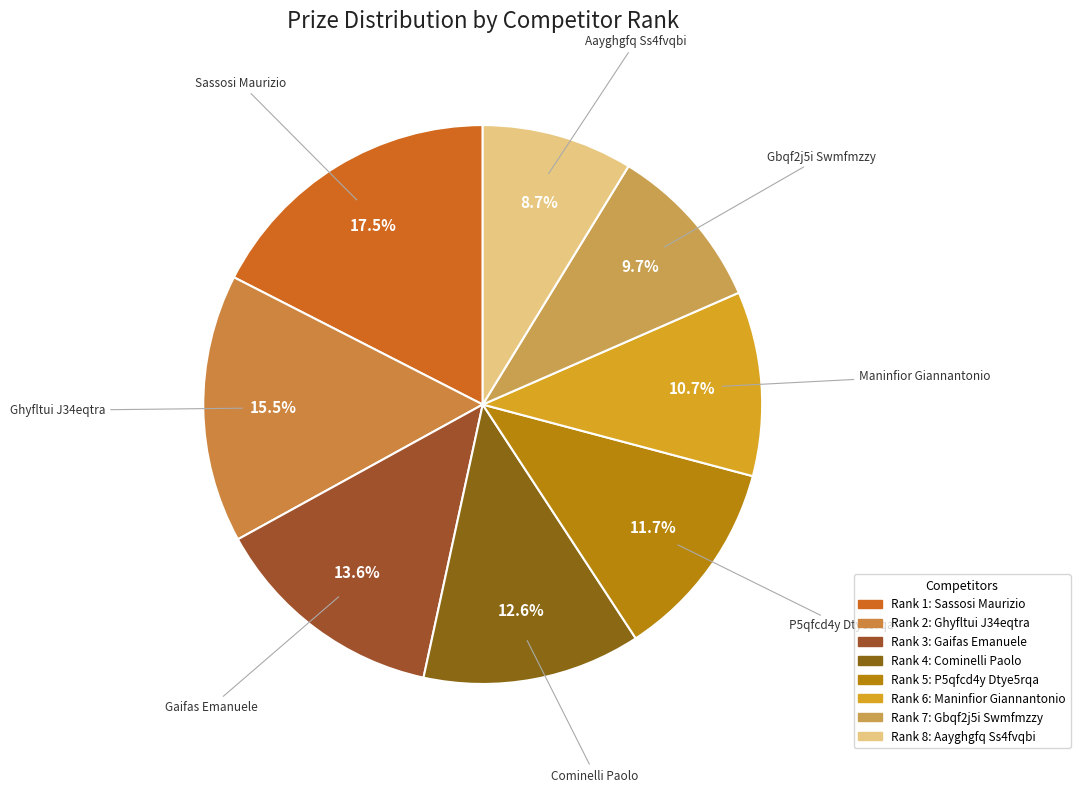

Count the number of slices in the pie.

8